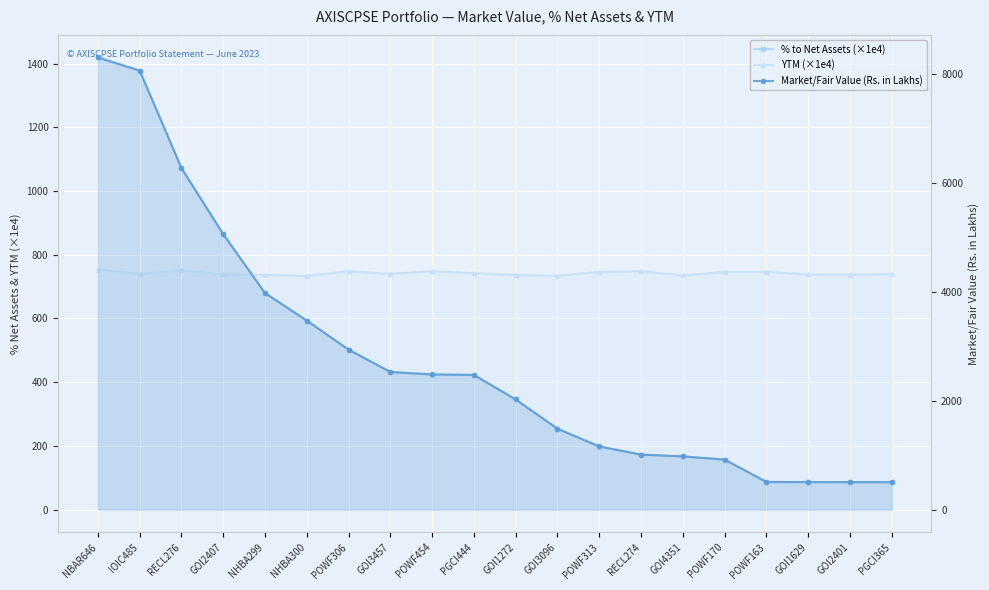

Which series has the widest spread of values?

Market/Fair Value (Rs. in Lakhs)